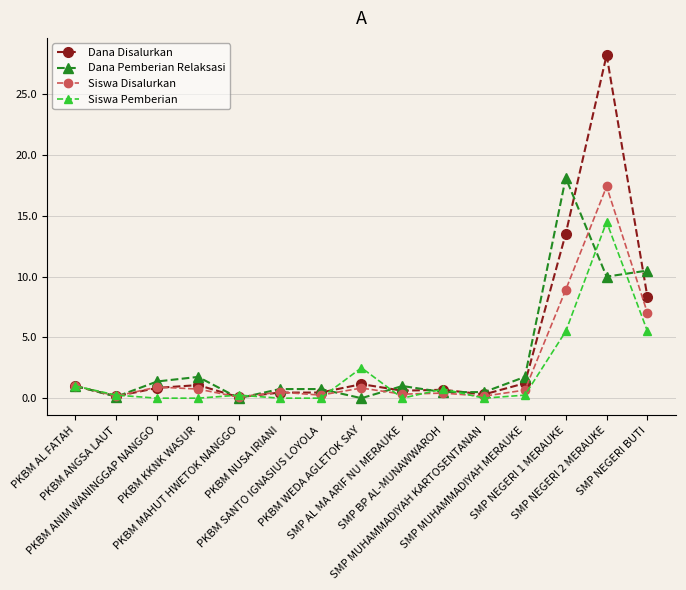

Which series has the largest range (max minus min)?

Dana Disalurkan